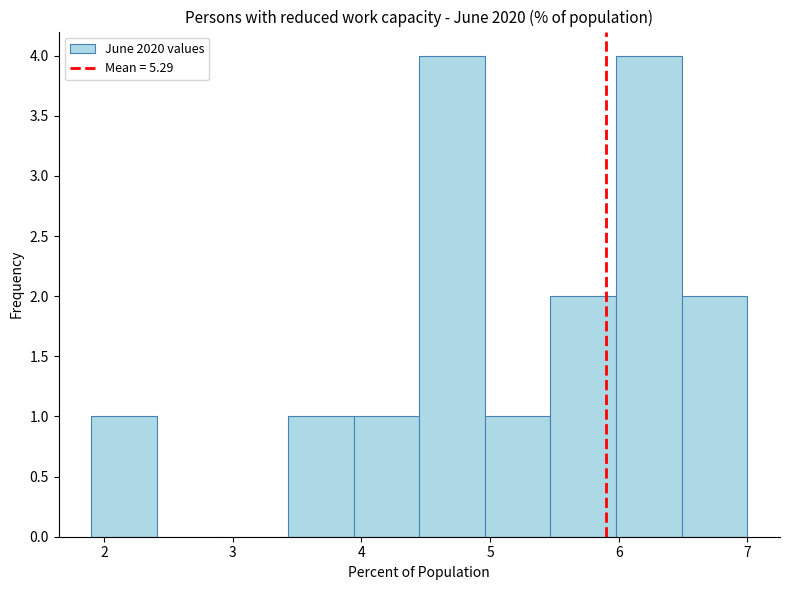

Reading left to right, transcribe this chart: for each bar, give the range it covers on the x-axis and its height. Neither the bar edges nor the heights are printed on the chart, so give them approximately, as read against the axes.

1.90 to 2.41: 1
2.41 to 2.92: 0
2.92 to 3.43: 0
3.43 to 3.94: 1
3.94 to 4.45: 1
4.45 to 4.96: 4
4.96 to 5.47: 1
5.47 to 5.98: 2
5.98 to 6.49: 4
6.49 to 7.00: 2